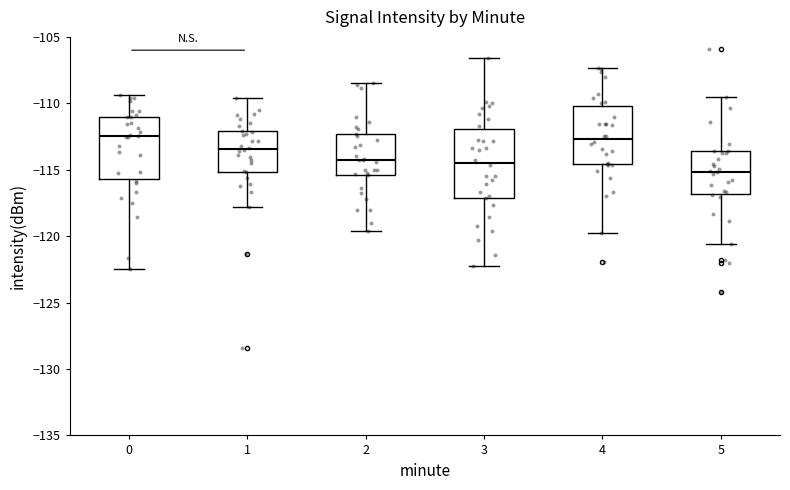

Comparing the boxes themselves (not the whiskers), which one is the tallest?

3